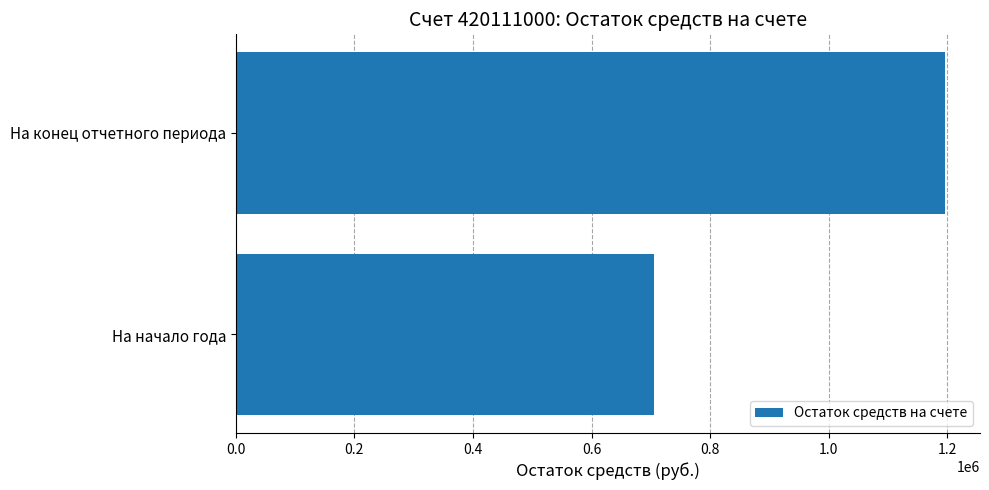

Read the value at На начало года.

705542.3